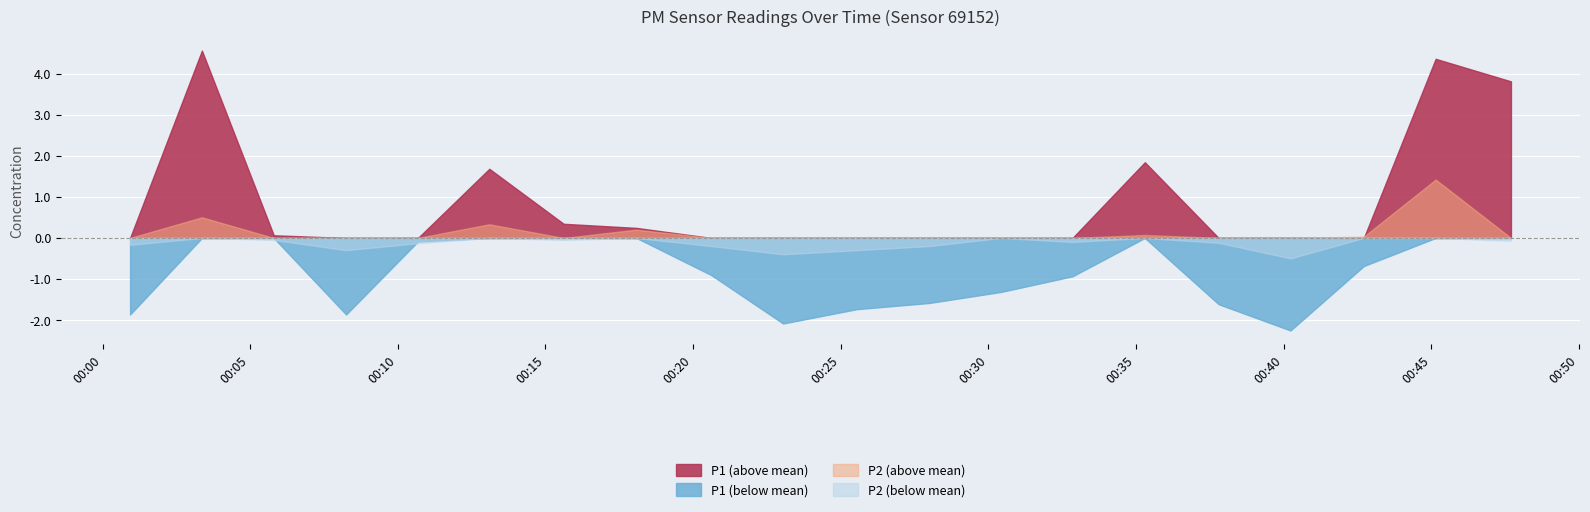

True or false: P1 and P2 cross at least once.

False